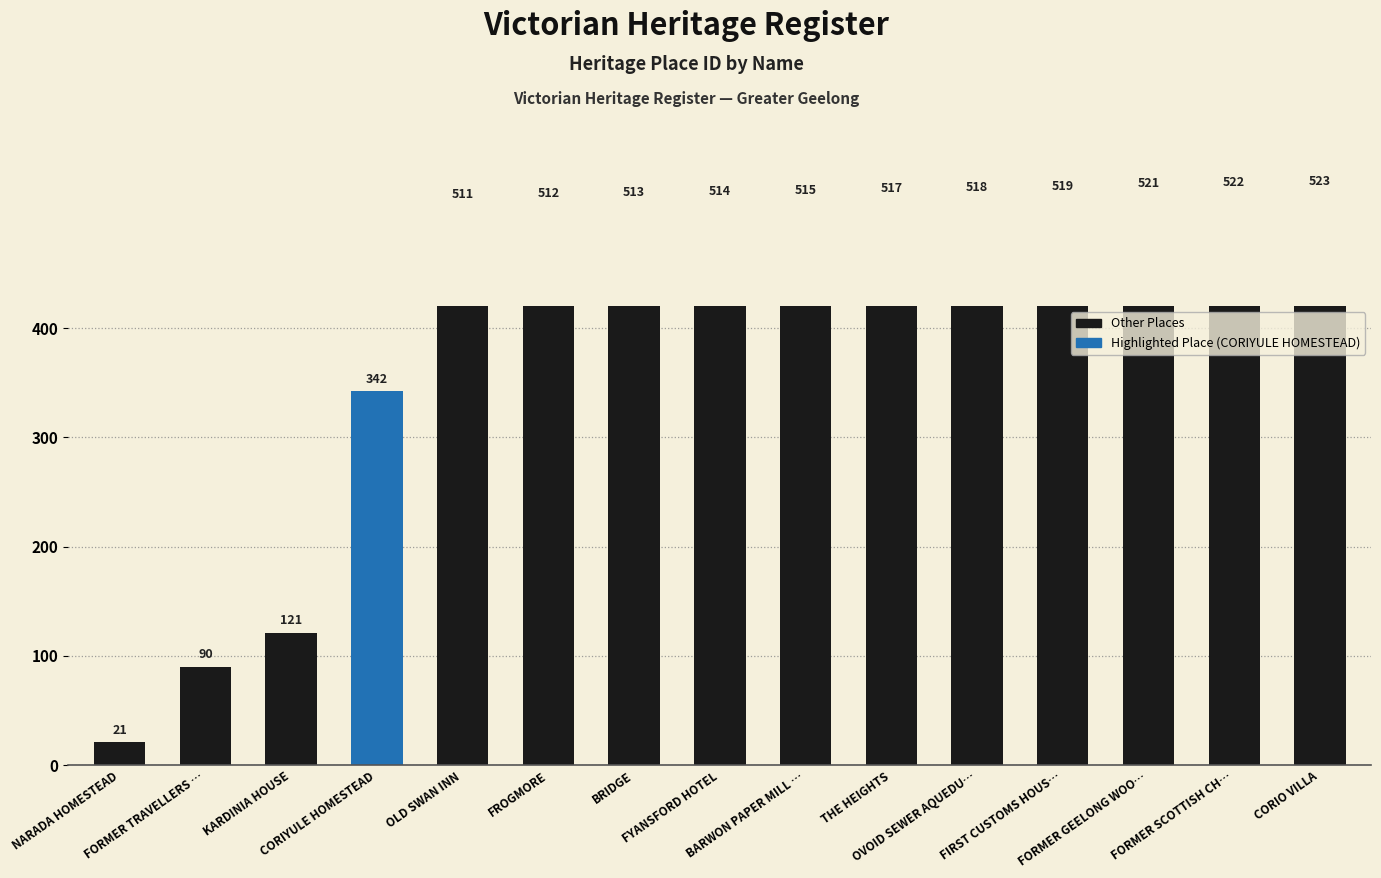

What is the difference between the second highest and second lowest values?

432